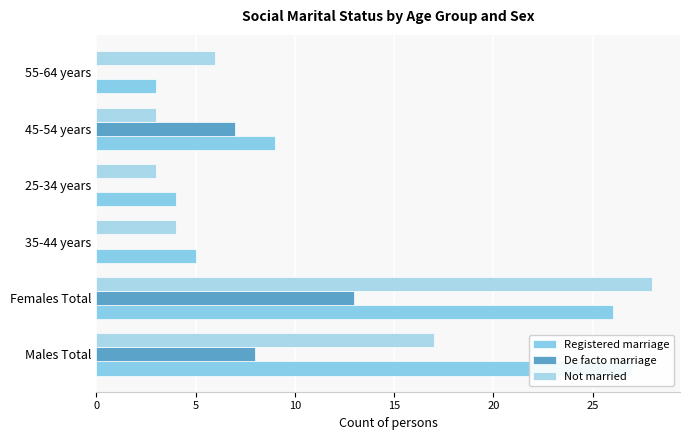

What is the average value of the De facto marriage series?

5